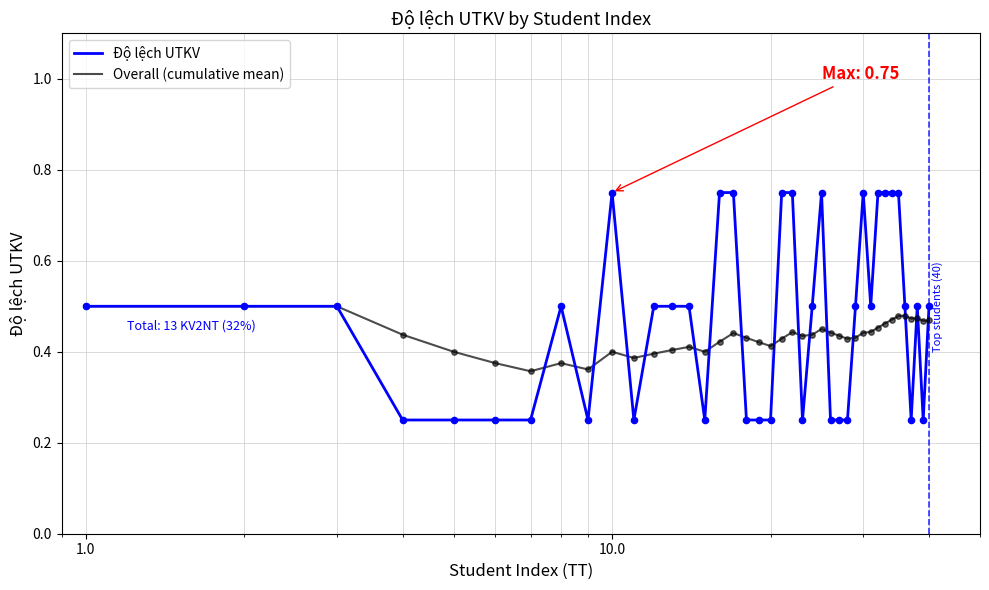

Which series has the widest spread of values?

Độ lệch UTKV